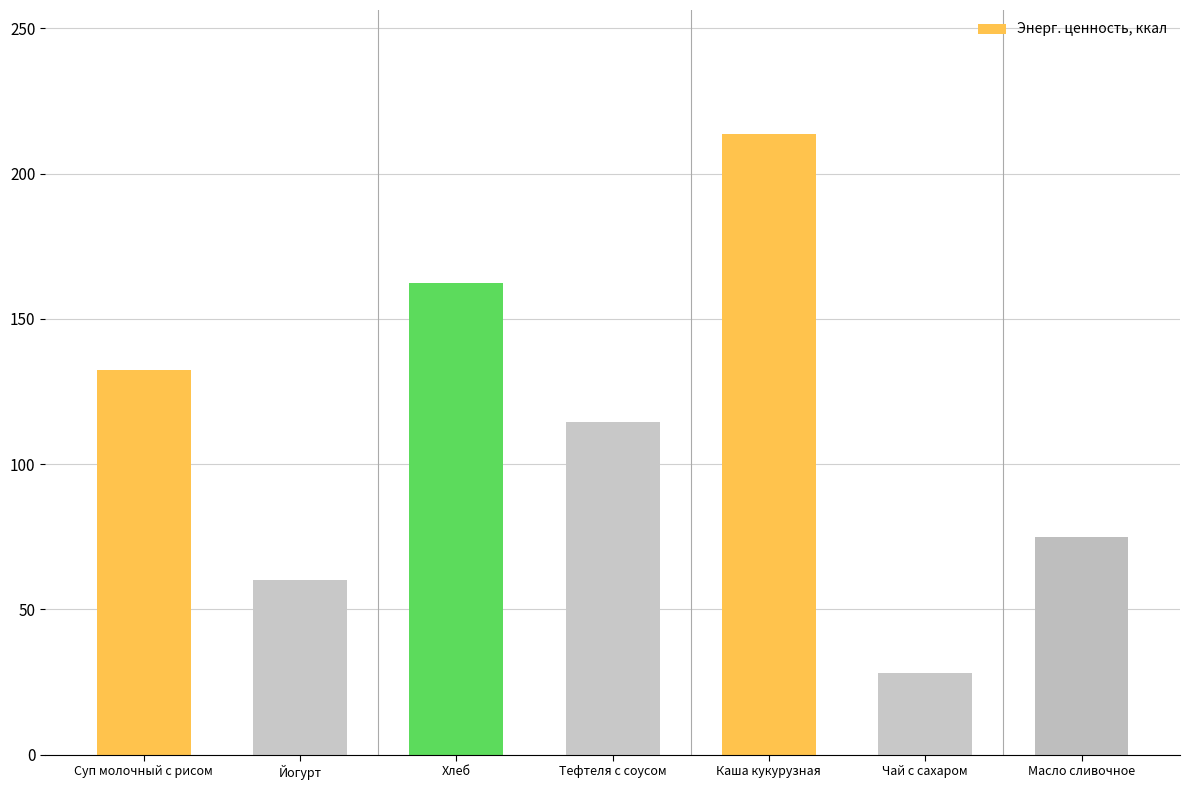

What position from the left is Чай с сахаром?

6